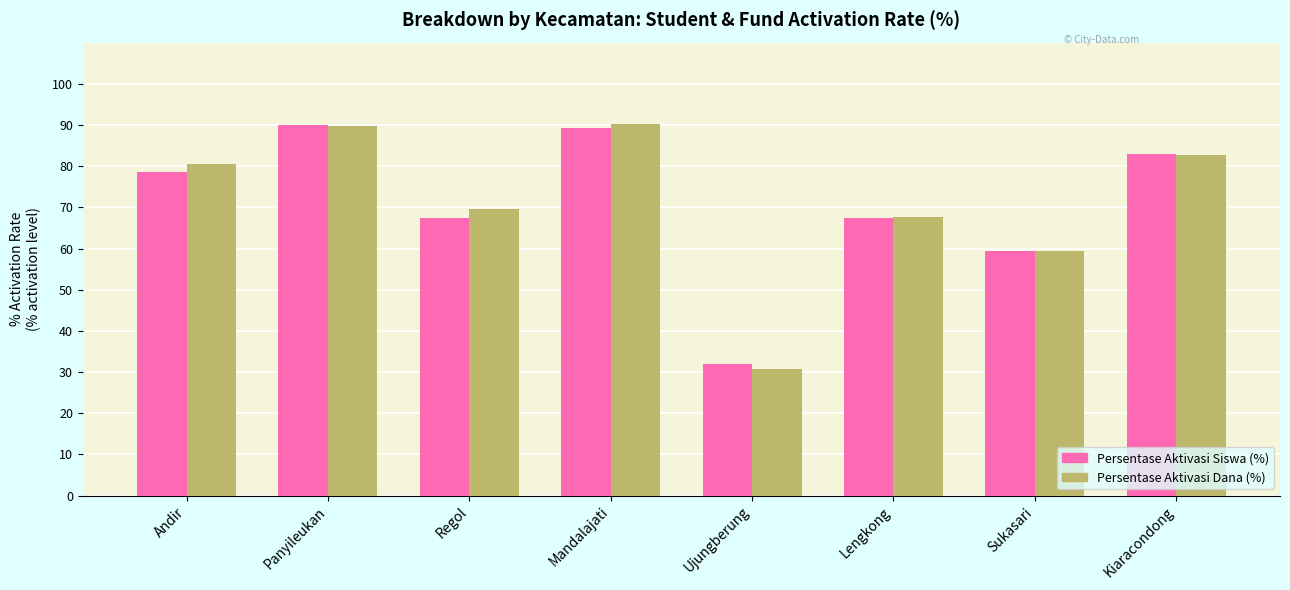

What is the maximum value for Persentase Aktivasi Siswa (%)?

89.9